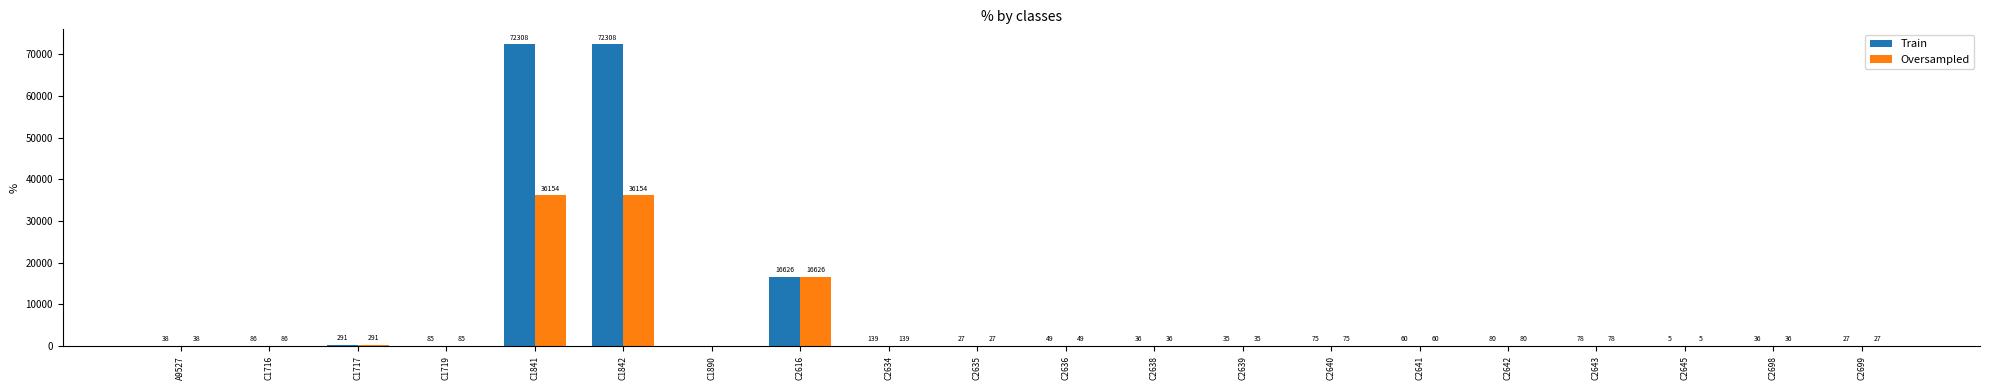

Where is Train nearest to the value 36154?

C2616